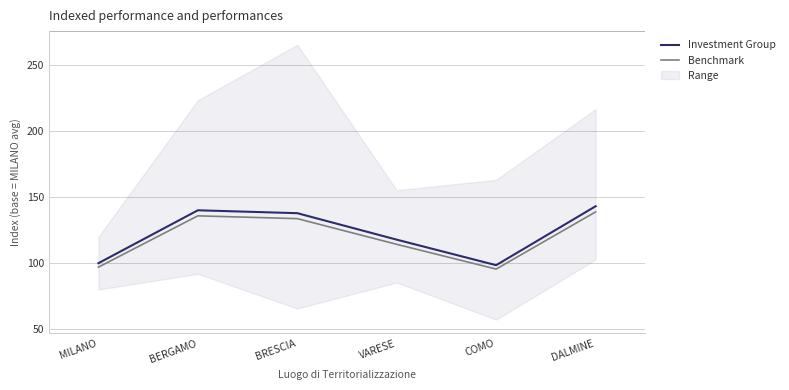

Reading left to right, what are all the values shown in this chart?

Investment Group: MILANO=100.0	BERGAMO=140.1	BRESCIA=137.9	VARESE=117.8	COMO=98.5	DALMINE=143.1
Benchmark: MILANO=97.0	BERGAMO=135.9	BRESCIA=133.7	VARESE=114.3	COMO=95.5	DALMINE=138.8